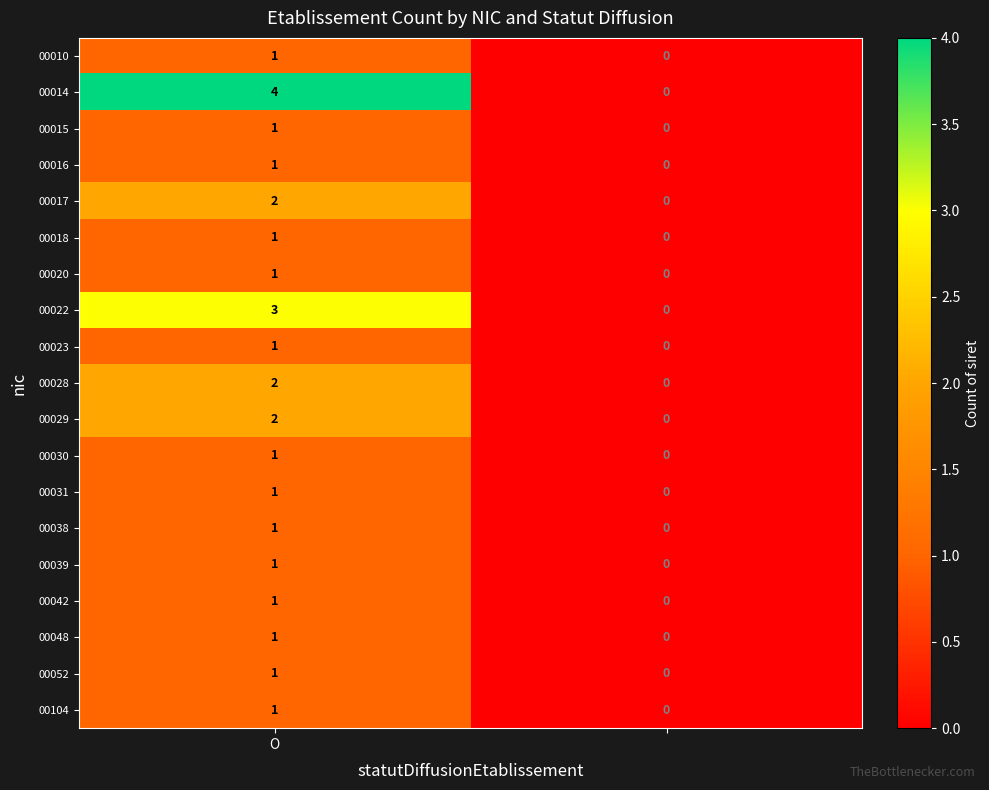

How many series are shown in this chart?

19